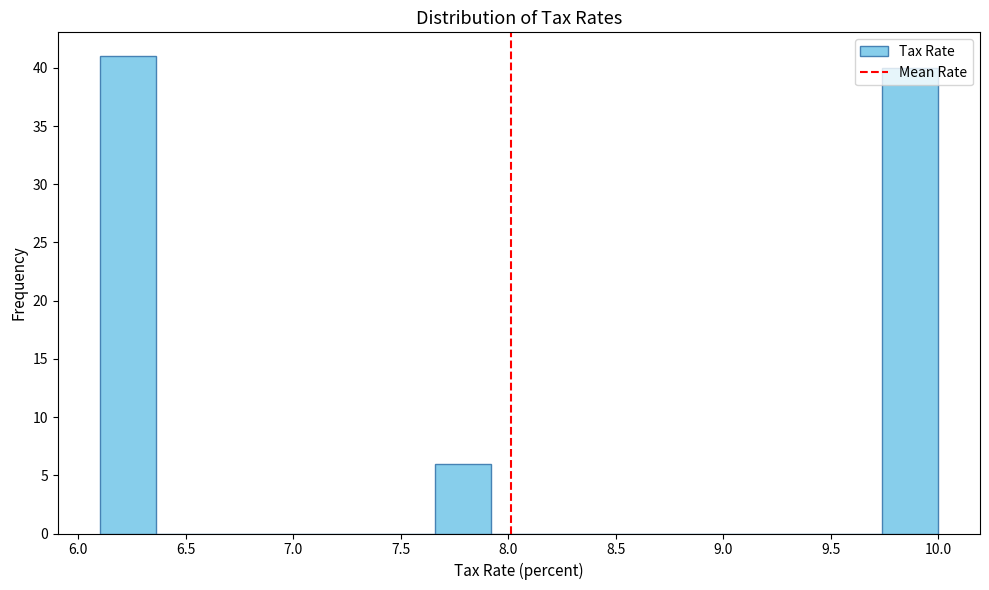

Reading left to right, transcribe this chart: for each bar, give the range it covers on the x-axis and its height. Neither the bar edges nor the heights are printed on the chart, so give them approximately, as read against the axes.

6.10 to 6.36: 41
6.36 to 6.62: 0
6.62 to 6.88: 0
6.88 to 7.14: 0
7.14 to 7.40: 0
7.40 to 7.66: 0
7.66 to 7.92: 6
7.92 to 8.18: 0
8.18 to 8.44: 0
8.44 to 8.70: 0
8.70 to 8.96: 0
8.96 to 9.22: 0
9.22 to 9.48: 0
9.48 to 9.74: 0
9.74 to 10.00: 40